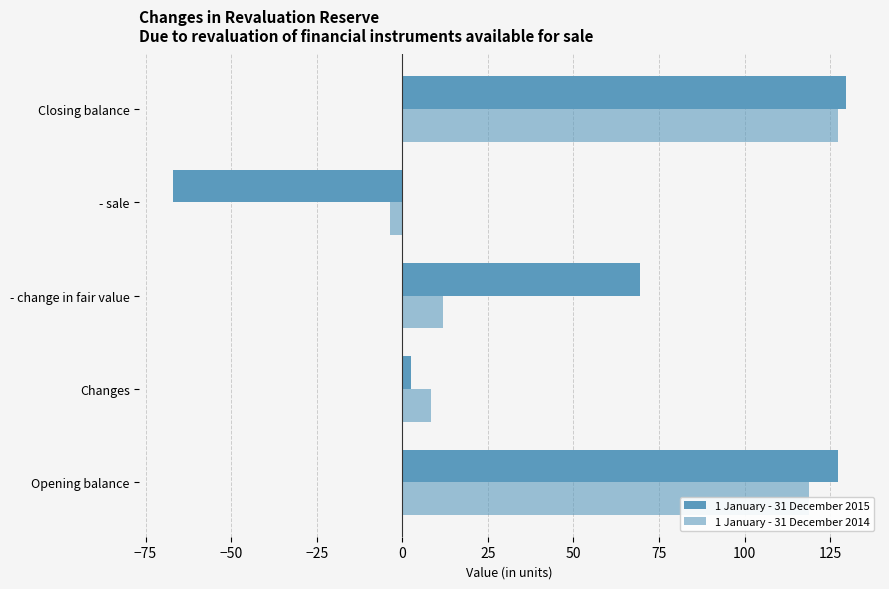

Reading left to right, what are all the values shown in this chart?

1 January - 31 December 2015: 127.3	2.5	69.4	-66.9	129.8
1 January - 31 December 2014: 118.8	8.5	11.9	-3.5	127.3